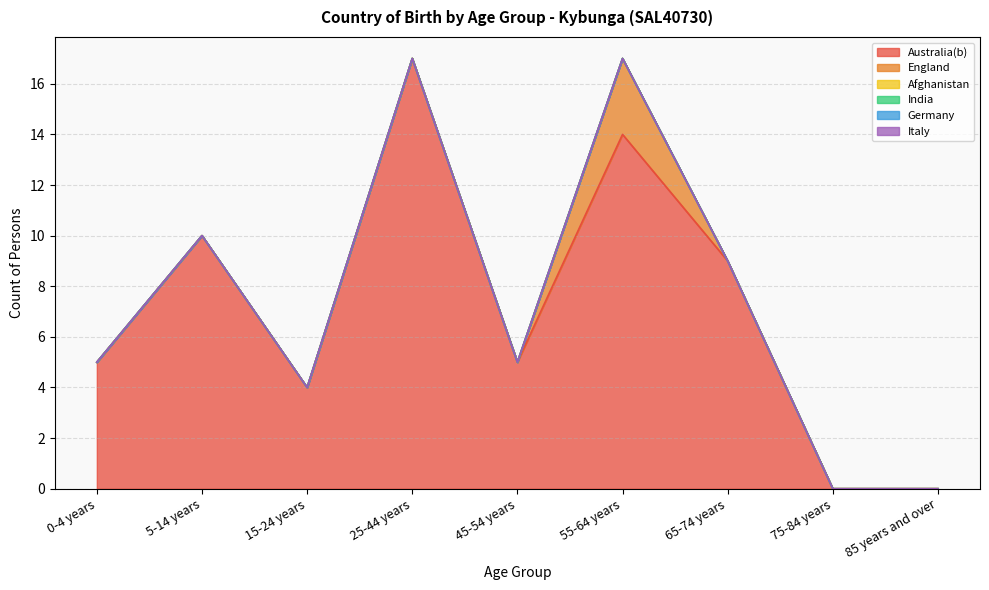

What is the label of the 2nd point from the right?

75-84 years